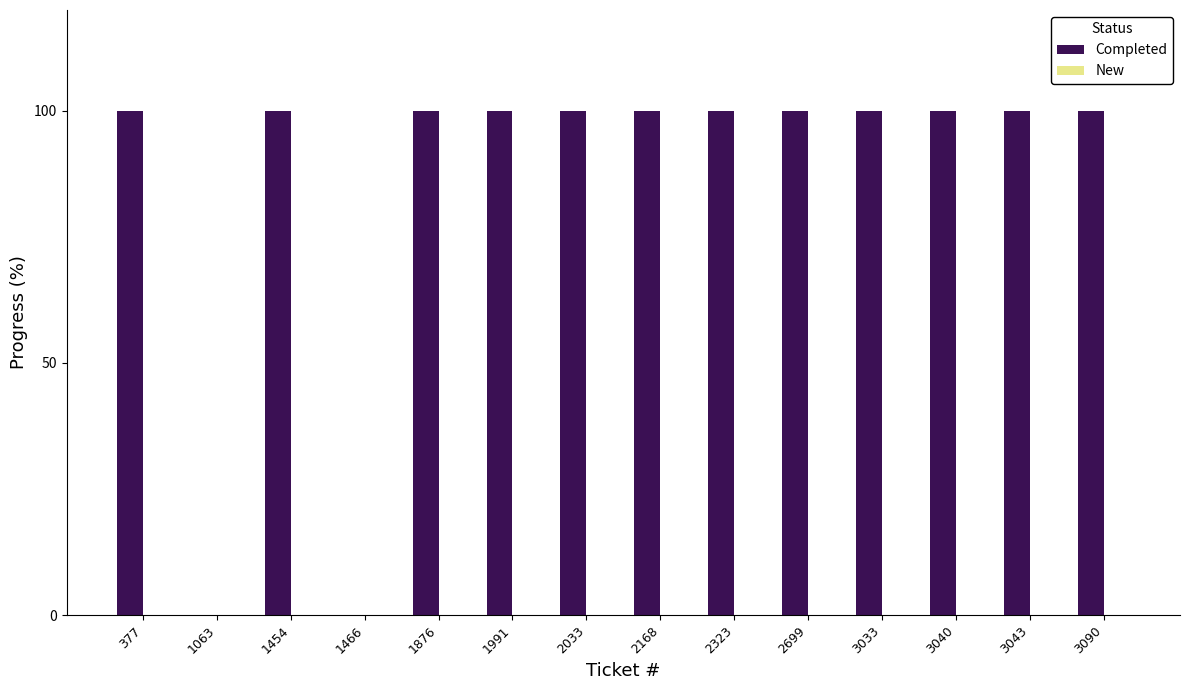

Count the number of data series in this chart.

1